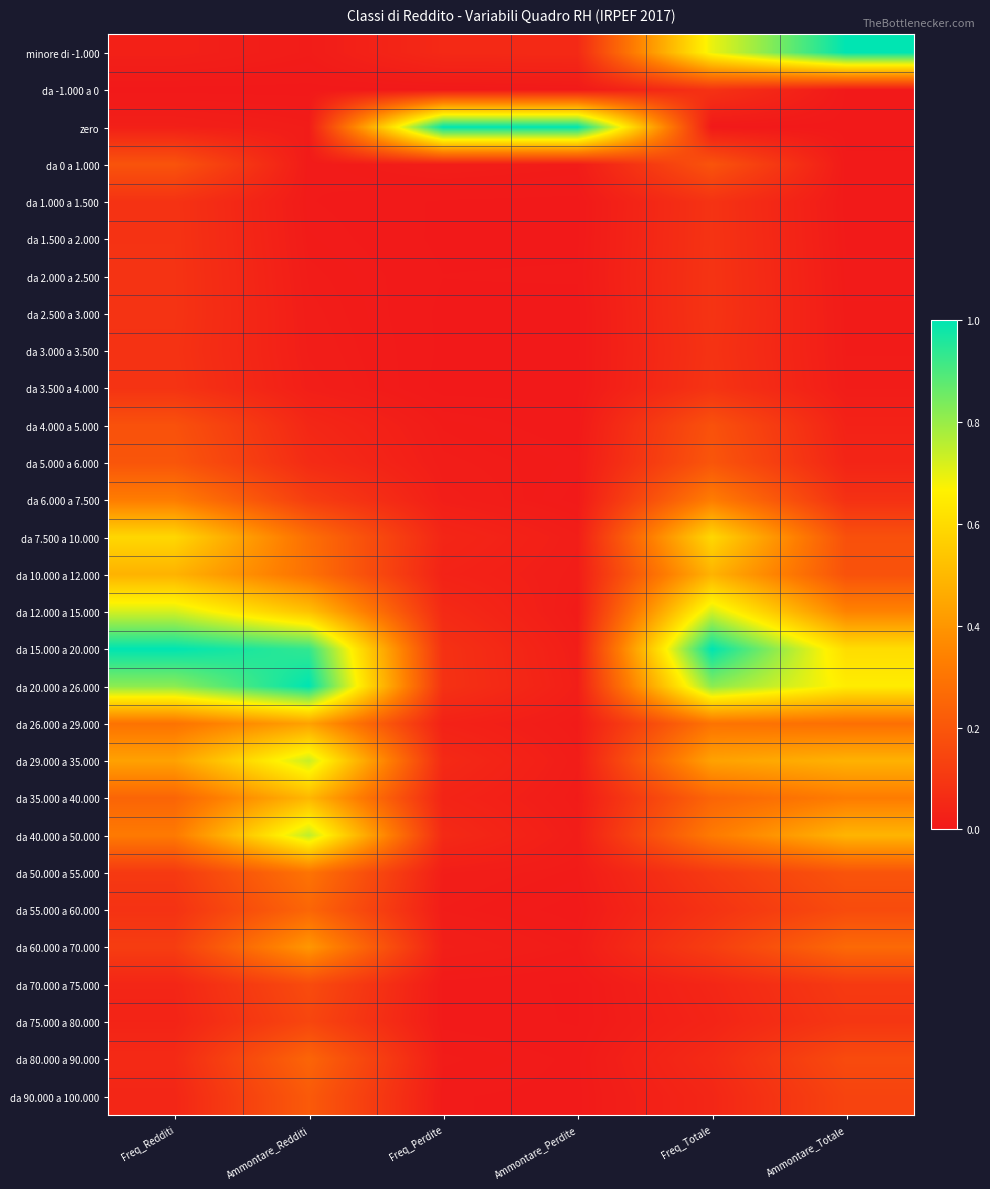

List the series in order of their peak value, lowest first.

da -1.000 a 0, da 3.000 a 3.500, da 1.000 a 1.500, da 1.500 a 2.000, da 2.000 a 2.500, da 2.500 a 3.000, da 3.500 a 4.000, da 75.000 a 80.000, da 70.000 a 75.000, da 4.000 a 5.000, da 0 a 1.000, da 5.000 a 6.000, da 90.000 a 100.000, da 80.000 a 90.000, da 55.000 a 60.000, da 50.000 a 55.000, da 6.000 a 7.500, da 60.000 a 70.000, da 26.000 a 29.000, da 10.000 a 12.000, da 35.000 a 40.000, da 7.500 a 10.000, da 12.000 a 15.000, da 29.000 a 35.000, da 40.000 a 50.000, minore di -1.000, zero, da 15.000 a 20.000, da 20.000 a 26.000